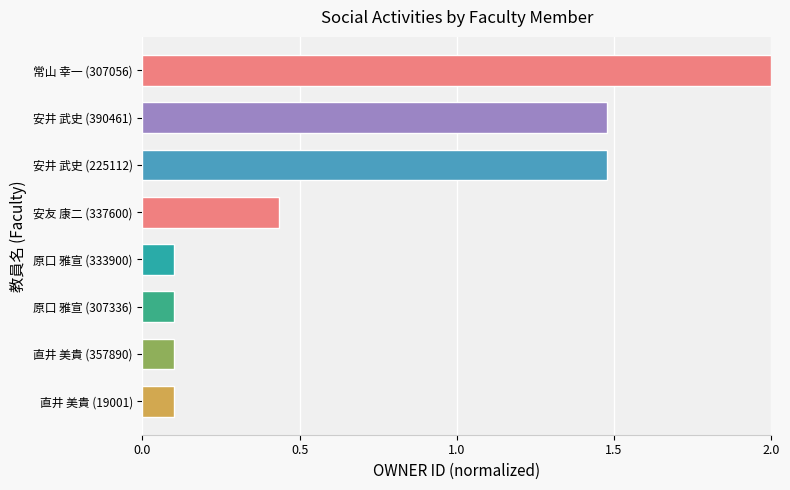

What is the difference between the maximum and minimum values?

1.9